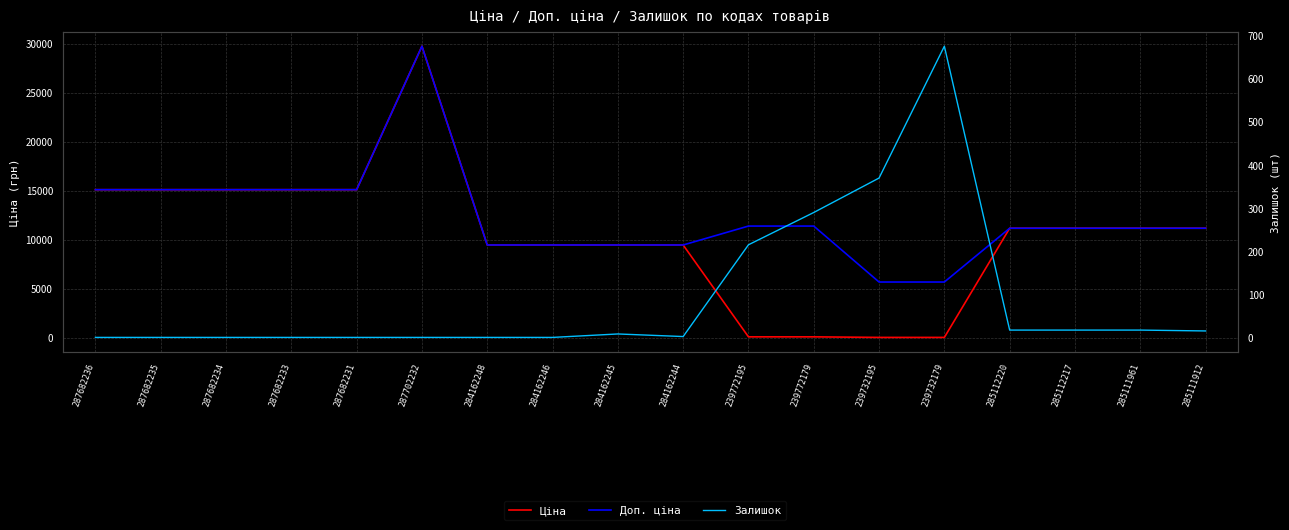

Reading left to right, transcribe all the data shown in this chart.

Ціна: 15120.0	15120.0	15120.0	15120.0	15120.0	29747.2	9480.1	9480.1	9480.1	9480.1	114.1	114.1	57.0	57.0	11188.2	11188.2	11188.2	11188.2
Доп. ціна: 15120.0	15120.0	15120.0	15120.0	15120.0	29747.2	9480.1	9480.1	9480.1	9480.1	11410.0	11410.0	5705.0	5705.0	11188.2	11188.2	11188.2	11188.2
Залишок: 0.0	0.0	0.0	0.0	0.0	0.0	0.0	0.0	8.0	2.0	215.0	290.0	370.0	676.0	17.0	17.0	17.0	15.0